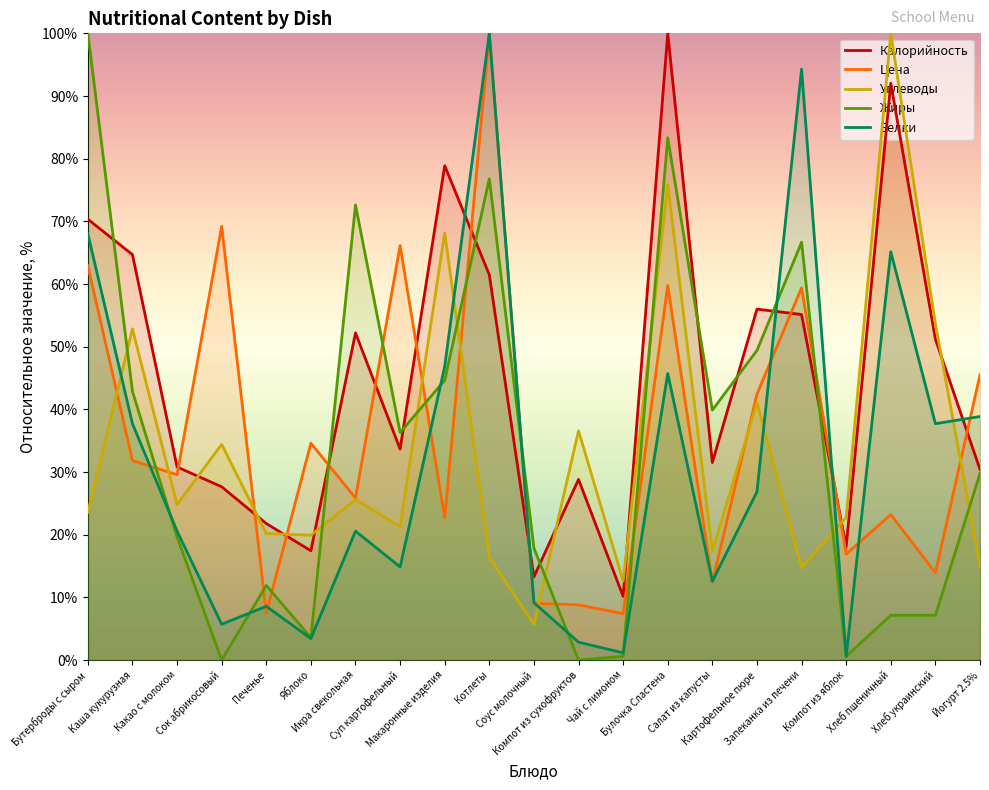

Reading left to right, extract all data points from this chart.

Калорийность: 70.3	64.7	30.8	27.6	21.8	17.4	52.2	33.7	78.9	61.5	13.3	28.8	10.2	100.0	31.5	56.0	55.1	18.1	92.0	51.2	30.4
Цена: 62.9	31.8	29.6	69.2	7.5	34.6	25.9	66.1	22.7	100.0	9.1	8.8	7.4	59.8	12.4	42.4	59.4	16.9	23.2	13.9	45.5
Углеводы: 23.6	52.8	24.8	34.4	20.2	19.9	25.6	21.3	68.2	16.4	5.7	36.6	12.6	75.9	17.3	41.1	14.8	22.8	100.0	53.7	14.9
Жиры: 100.0	42.9	19.6	0.0	11.9	3.6	72.6	36.3	44.6	76.8	17.9	0.0	0.6	83.3	39.9	49.4	66.7	0.6	7.1	7.1	29.8
Белки: 68.0	37.7	20.6	5.7	8.6	3.4	20.6	14.9	46.9	100.0	9.1	2.9	1.1	45.7	12.6	26.9	94.3	0.6	65.1	37.7	38.9